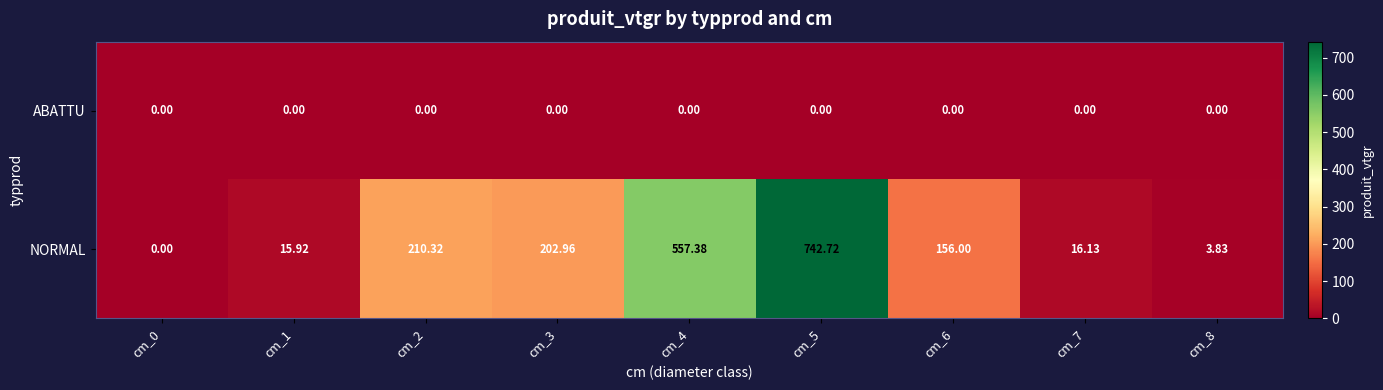

Is the value of ABATTU at cm_2 greater than the value of NORMAL at cm_4?

No